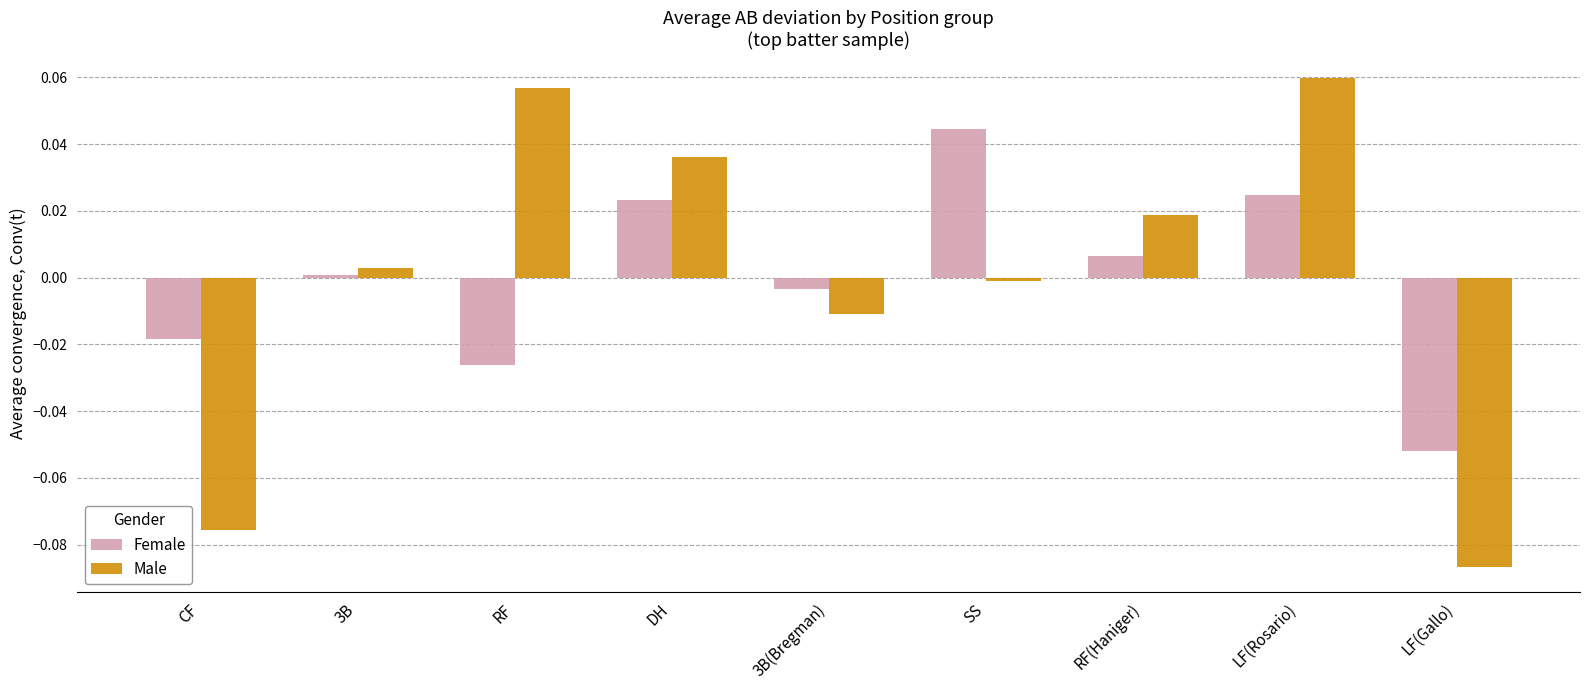

Is the value of Male at DH greater than the value of Female at SS?

No